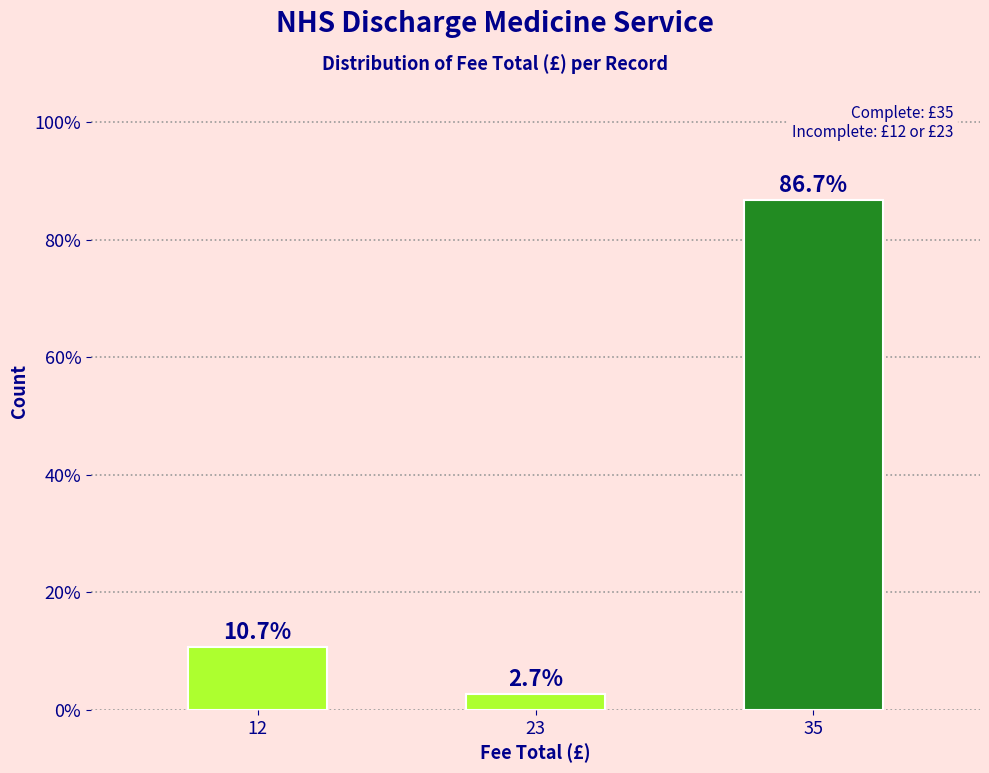

Reading right to left, list all the values displayed in this chart.

86.7	2.7	10.7